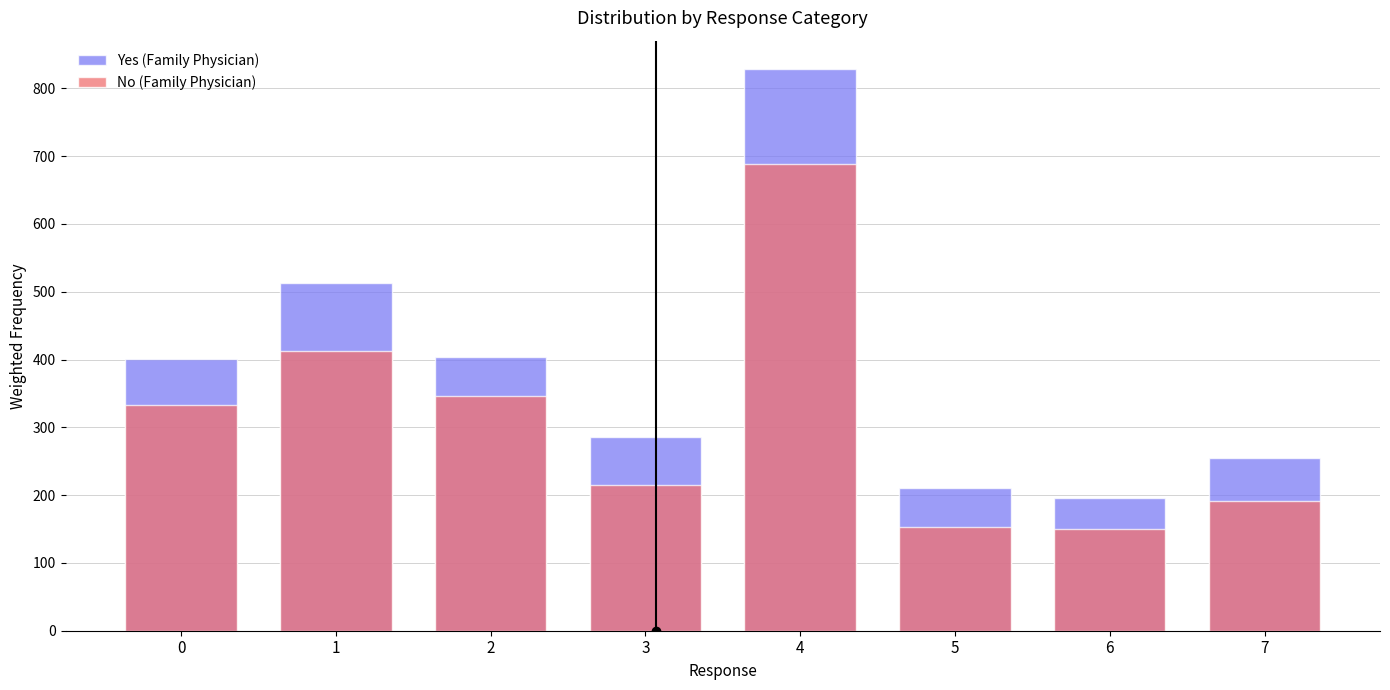

True or false: No (Family Physician) has a value of 207.3 at 5.

False